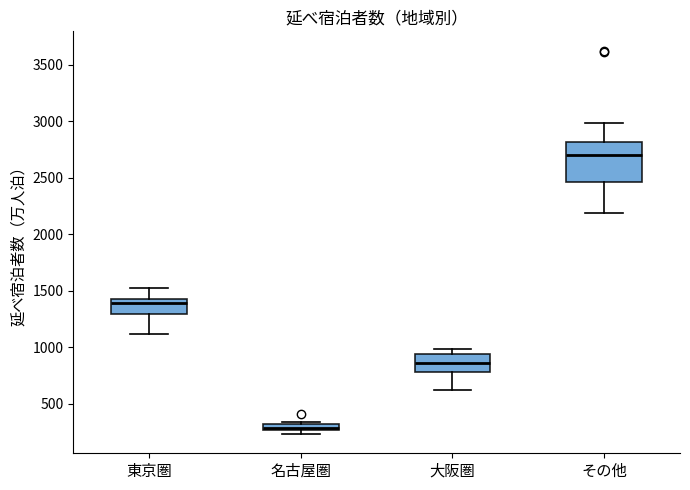

Which box's median line is the highest?

その他